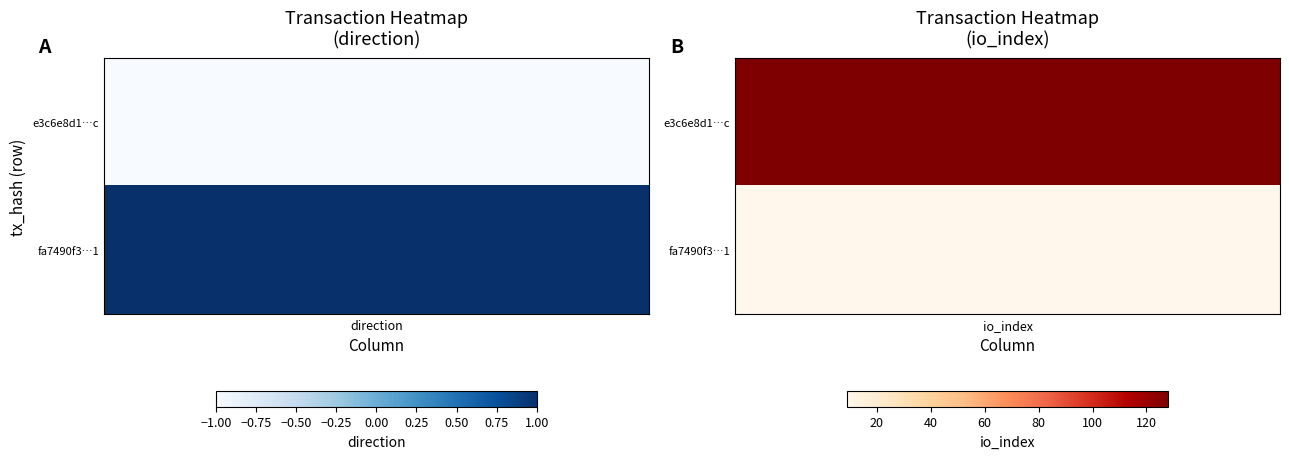

Between 1 and 0, which is larger?

1